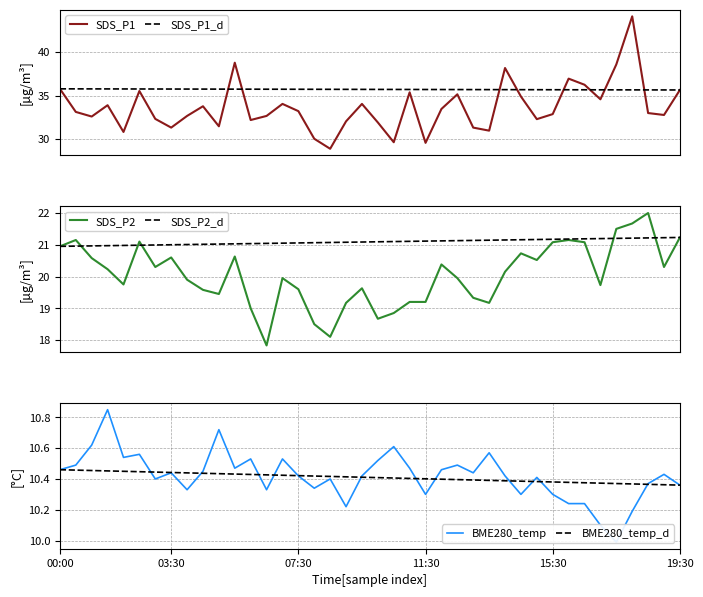

True or false: SDS_P2 has a value of 10.6 at 11.

False